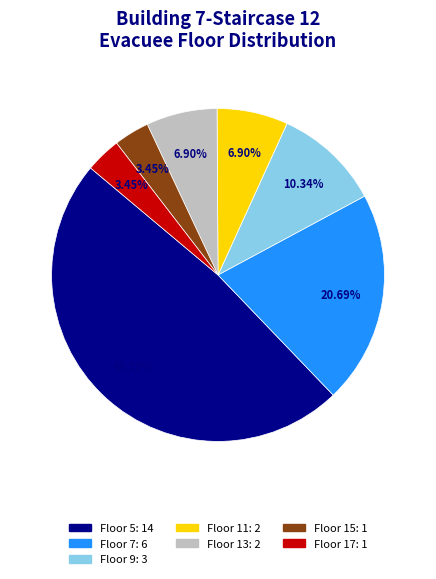

How much of the chart is everything except Floor 17?

96.6%